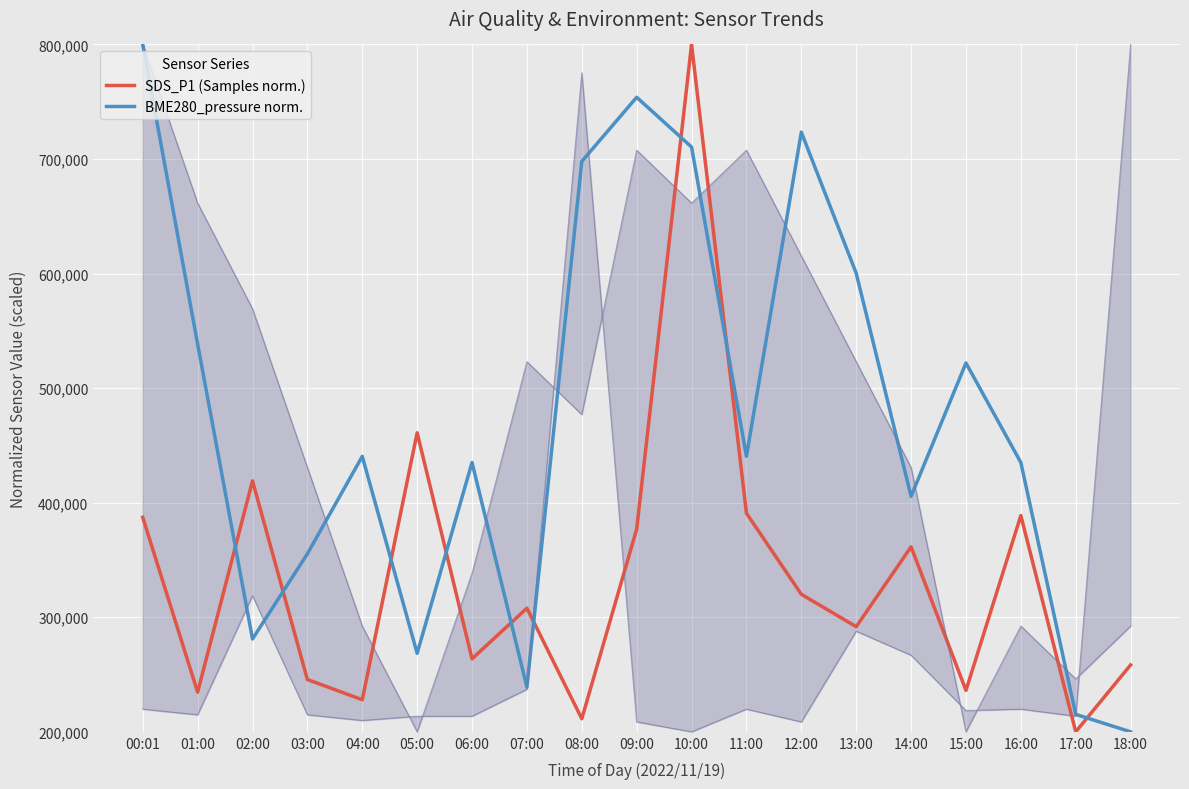

At how many categories does at least one series exceed 675538?

5